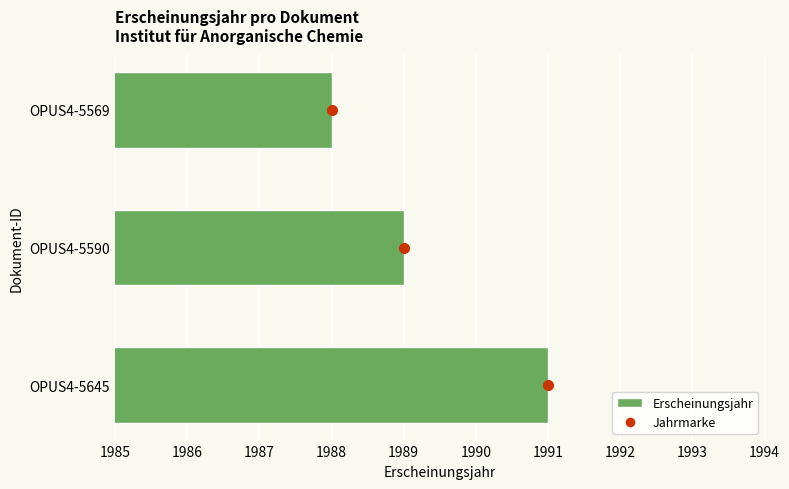

What is the minimum value shown in the chart?

1988